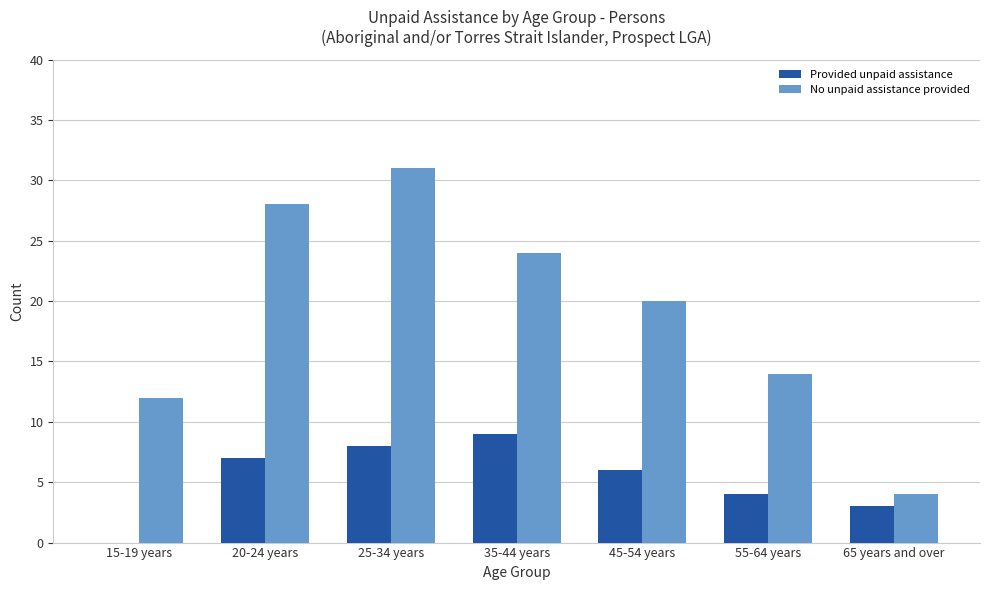

Reading left to right, list all the values displayed in this chart.

Provided unpaid assistance: 0	7	8	9	6	4	3
No unpaid assistance provided: 12	28	31	24	20	14	4